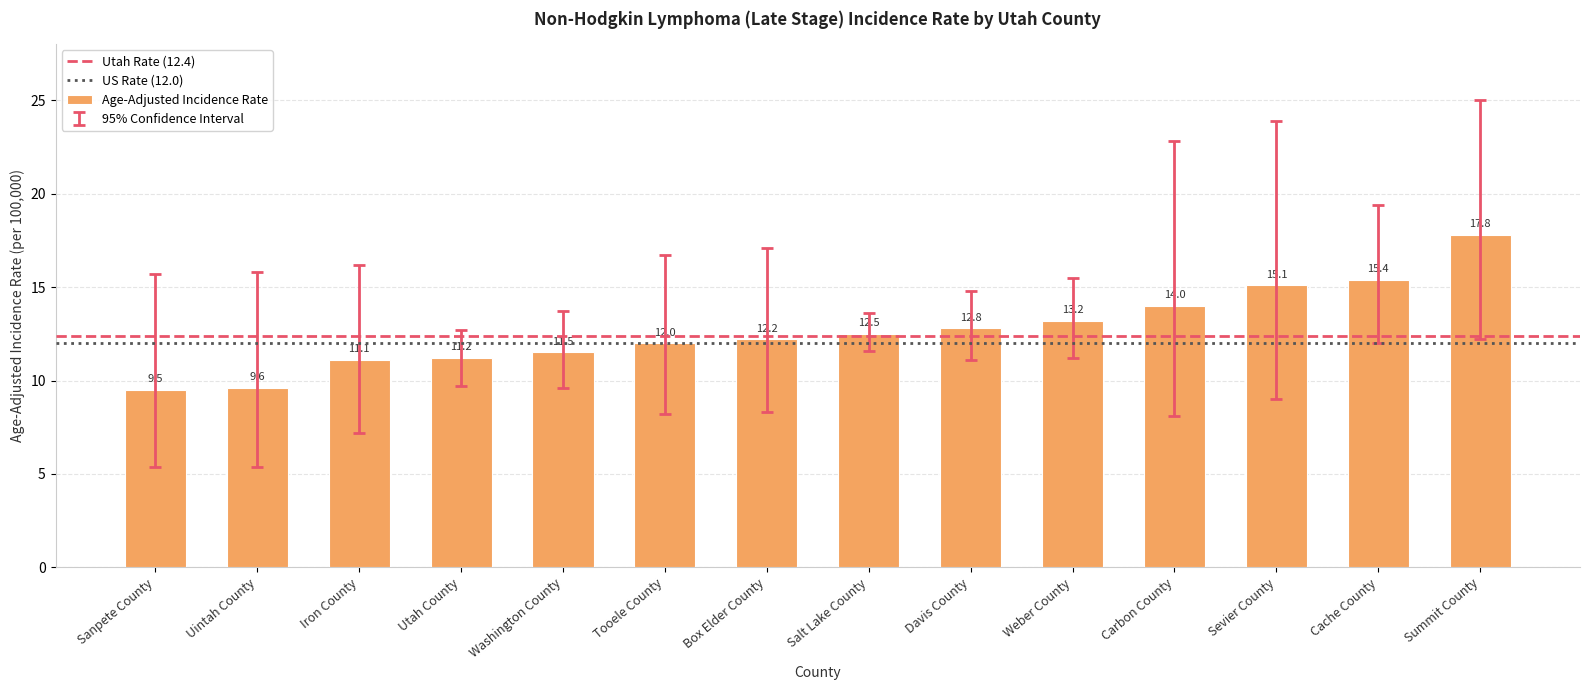

List the labels in order of value, largest first.

Summit County, Cache County, Sevier County, Carbon County, Weber County, Davis County, Salt Lake County, Box Elder County, Tooele County, Washington County, Utah County, Iron County, Uintah County, Sanpete County